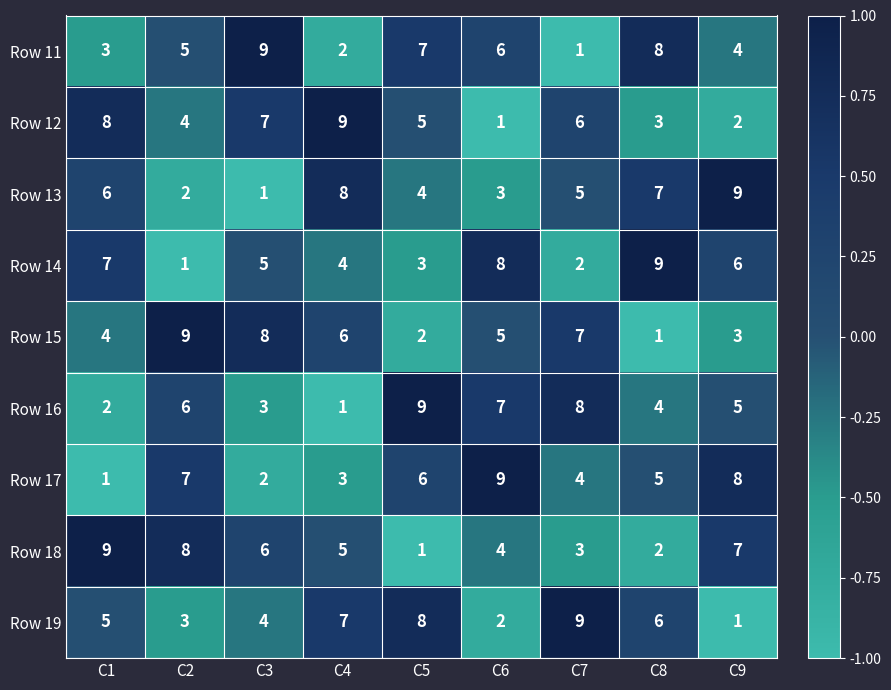

What is the spread (max minus min) of values at C4?

8